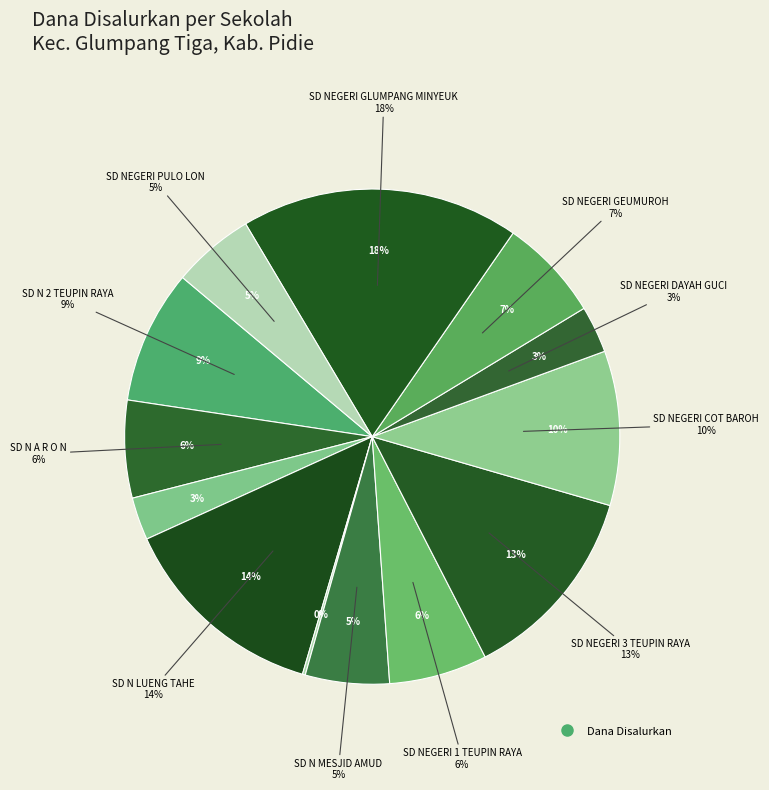

To the nearest percent, what portion does SD NEGERI 1 TEUPIN RAYA represent?

6%